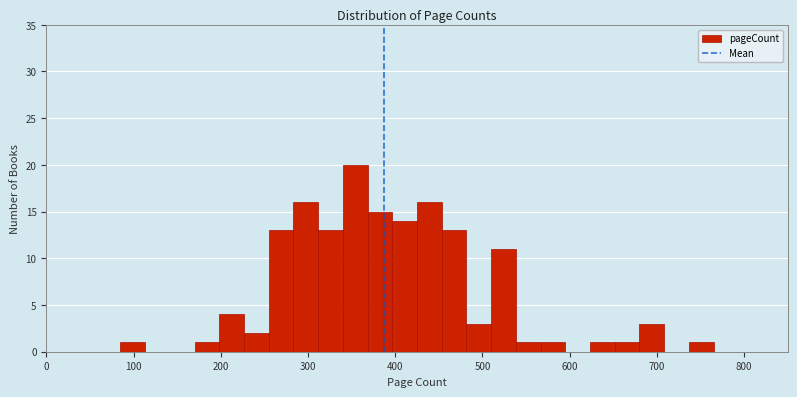

Read against the x-axis, roughly where is the centre of the tallest bar?

350